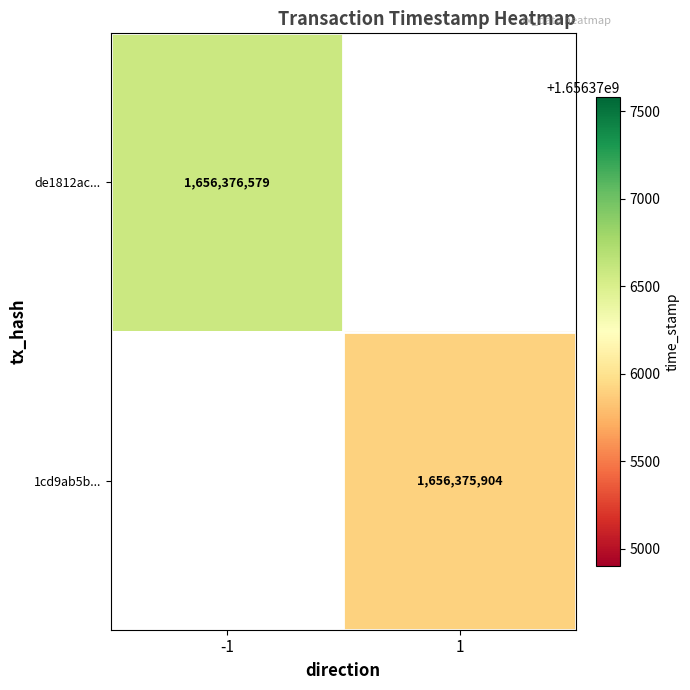

List the labels in order of 1cd9ab5b379eacdc399ea410f11048fcdf44163 value, smallest first.

-1, 1